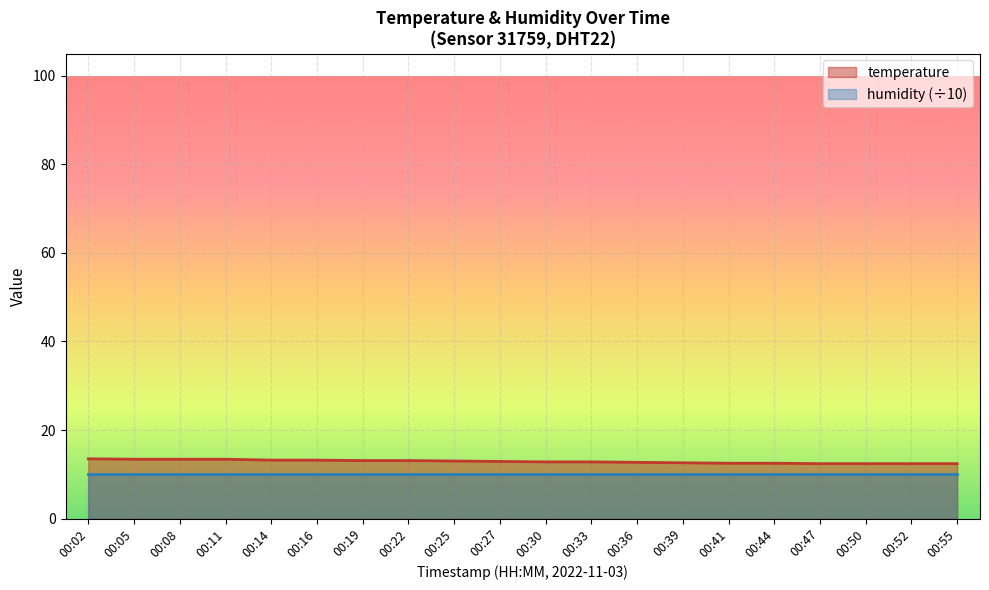

How many lines are shown in the chart?

2